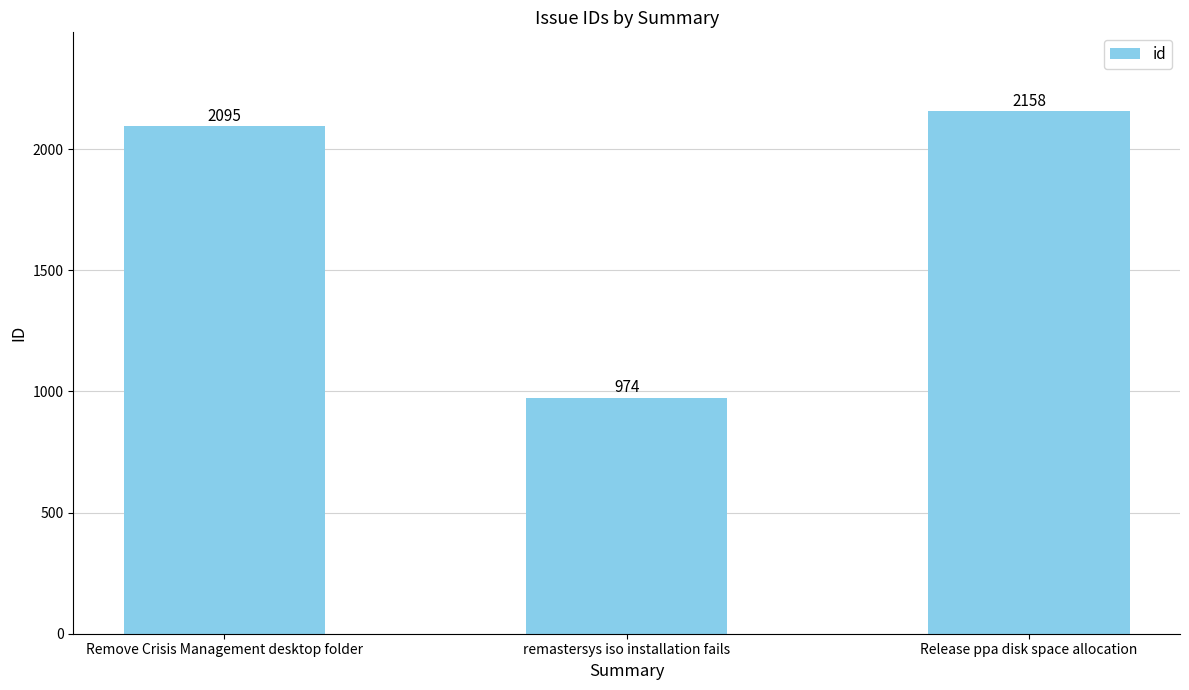

Reading left to right, transcribe all the data shown in this chart.

2095	974	2158